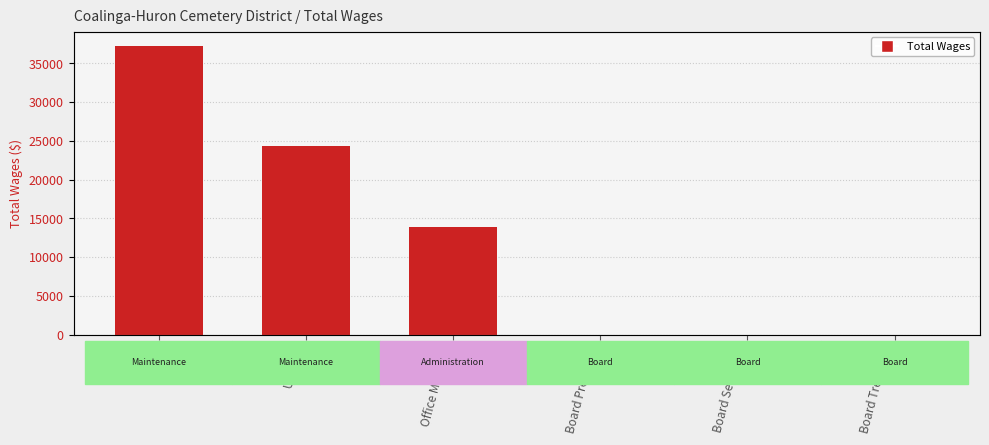

Are the bars horizontal?

No